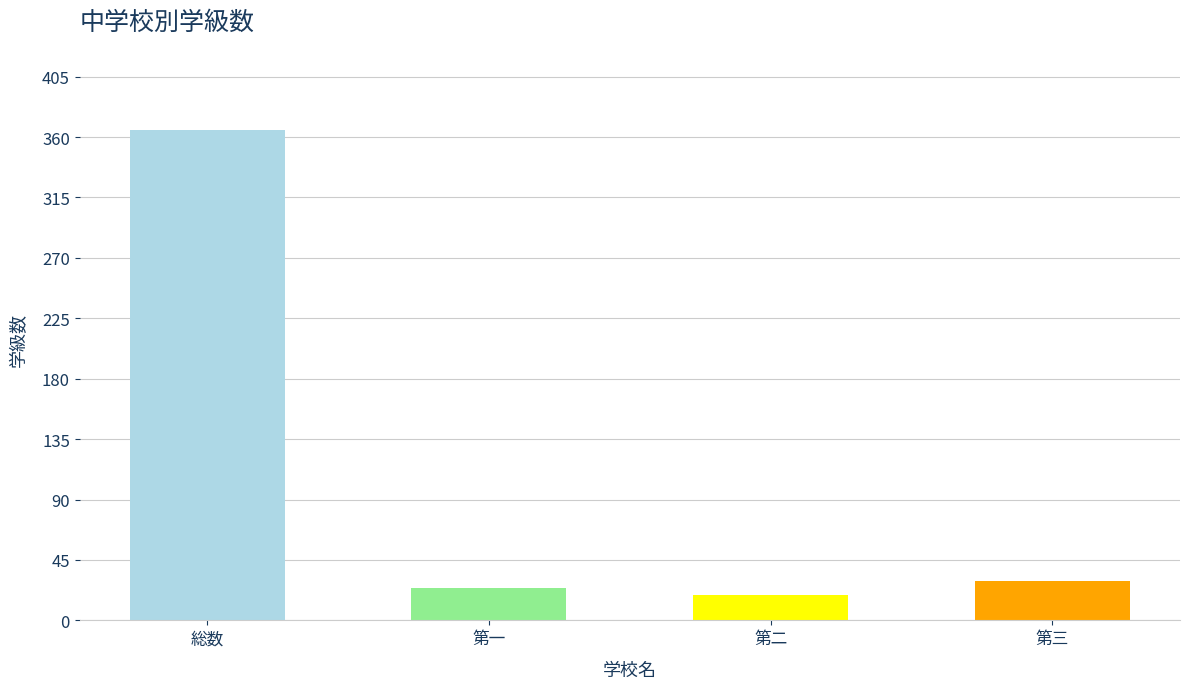

What is the average value?

109